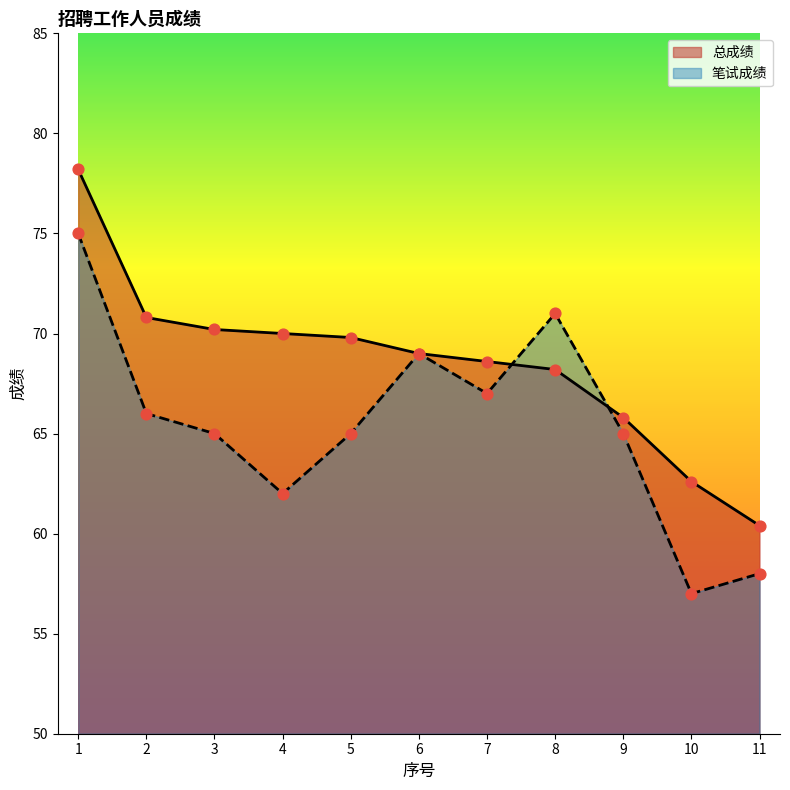

Is the value of 笔试成绩 at 7 greater than the value of 总成绩 at 3?

No